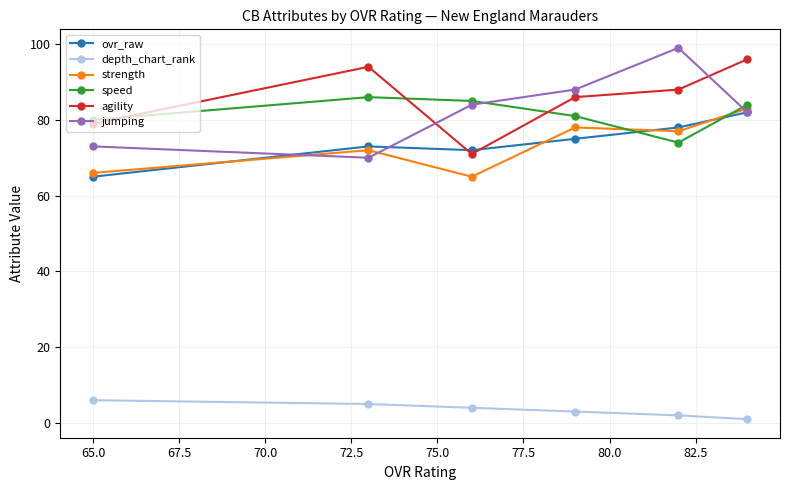

What is the value of the jumping point at the 1st from the left?

73